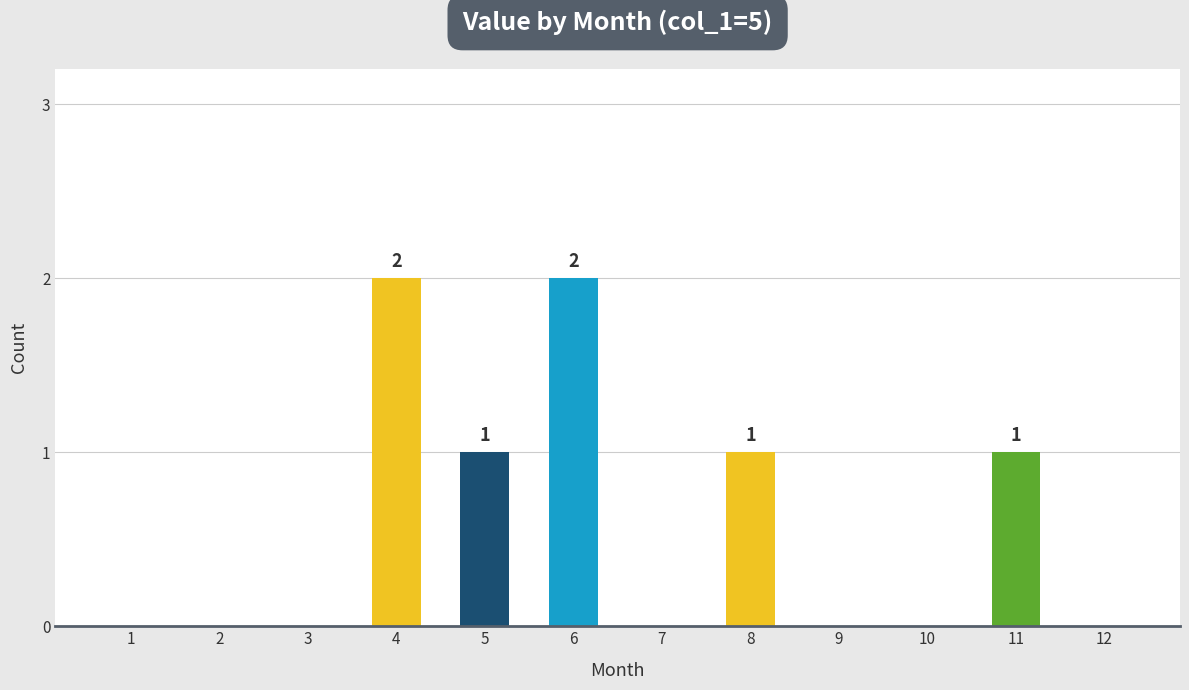

How many distinct data groups are displayed?

1